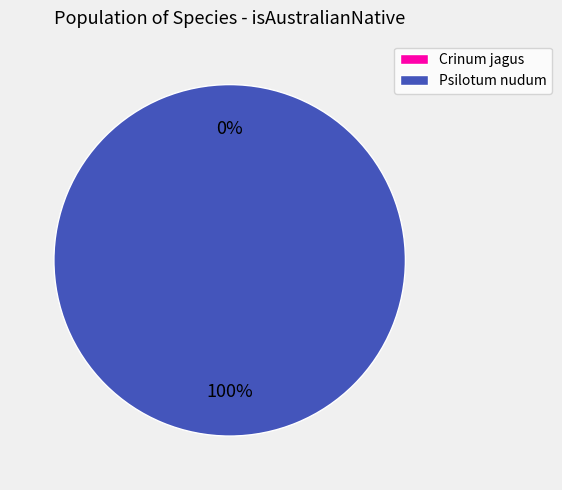

To the nearest percent, what is the average slice percentage?

50%